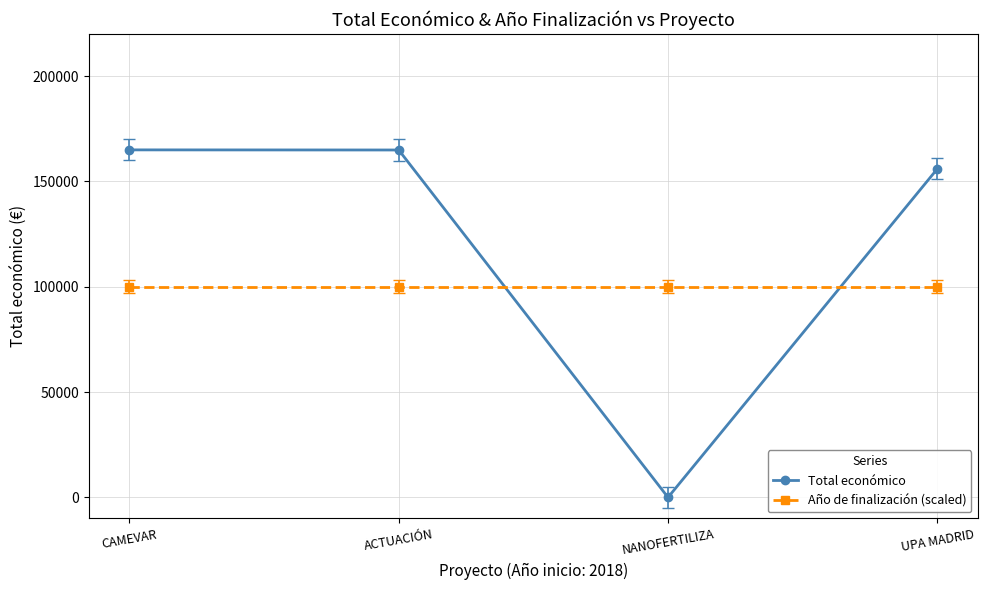

Rank the series at UPA MADRID from lowest to highest value.

Año de finalización (scaled), Total económico